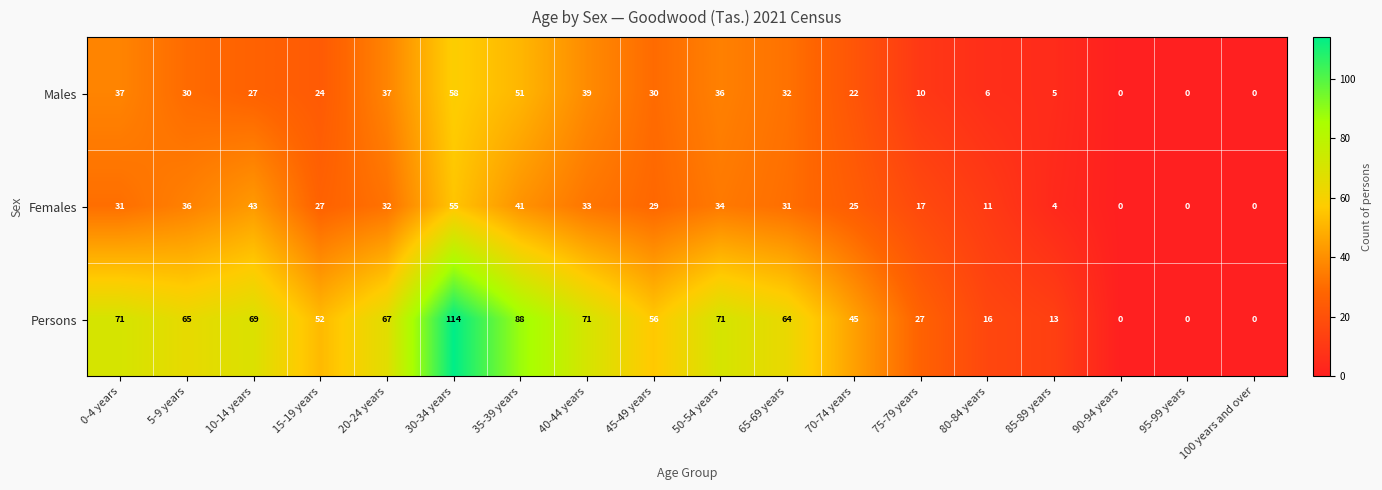

Which series has the largest range (max minus min)?

Persons